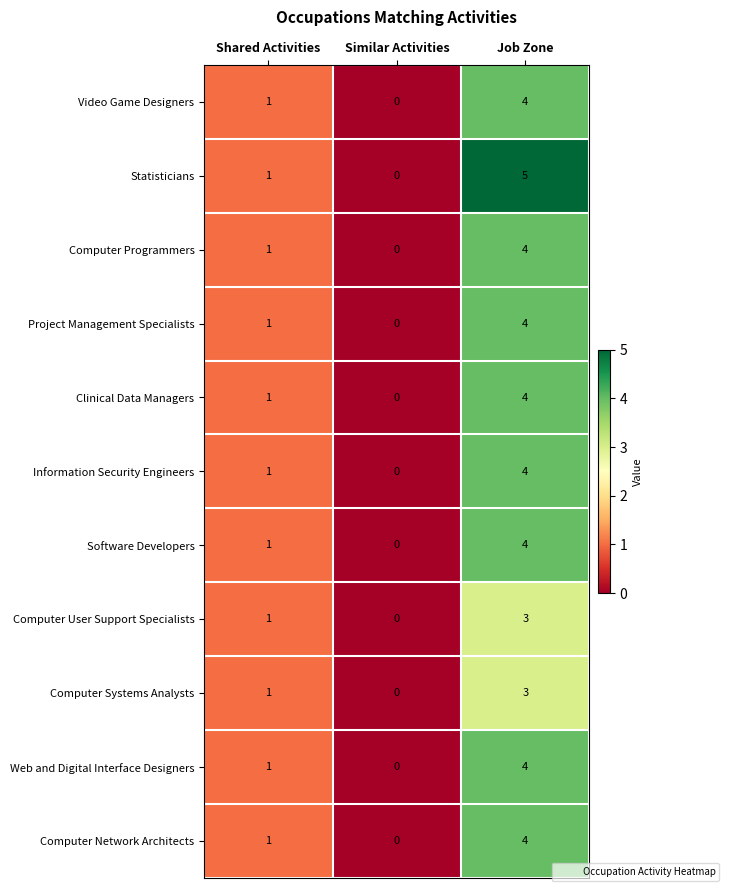

Which series has the largest total across all categories?

Statisticians